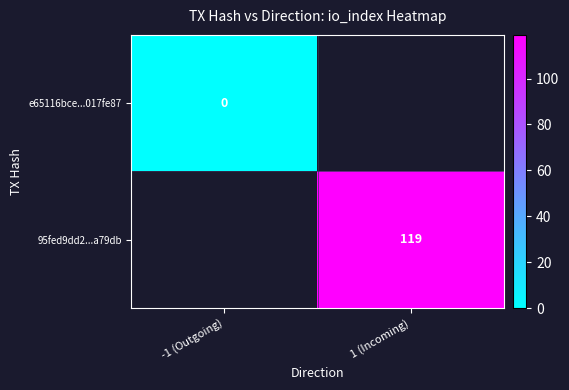

The value of 95fed9dd2...a79db at 1 (Incoming) is 184. True or false?

False